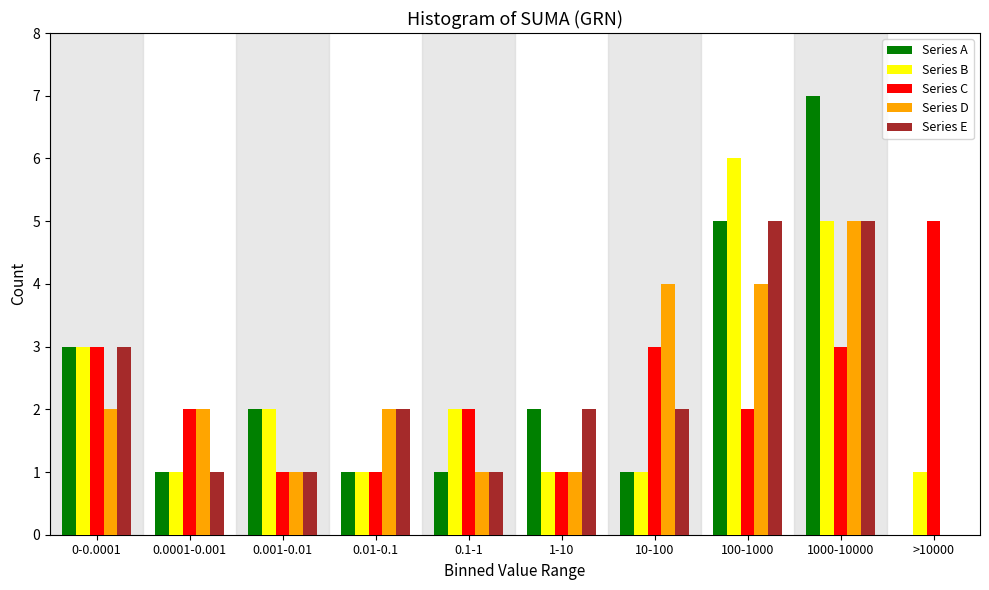

The Series A series shows 5 at 100-1000. True or false?

True